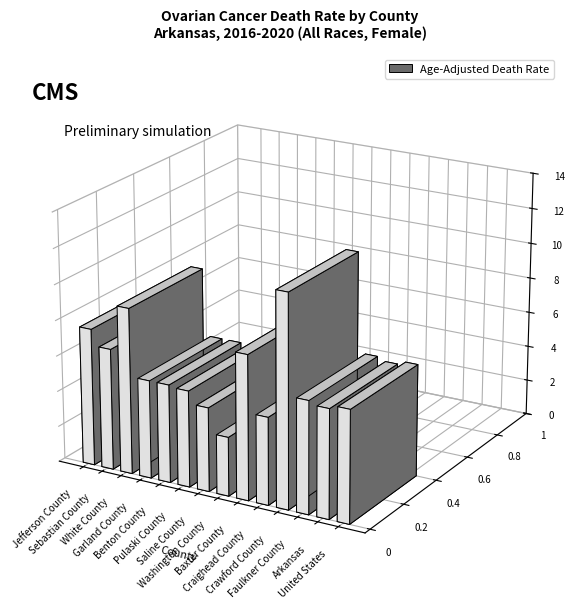

List the labels in order of value, smallest first.

Washington County, Saline County, Craighead County, Pulaski County, Garland County, Benton County, Arkansas, Faulkner County, United States, Sebastian County, Jefferson County, Baxter County, White County, Crawford County